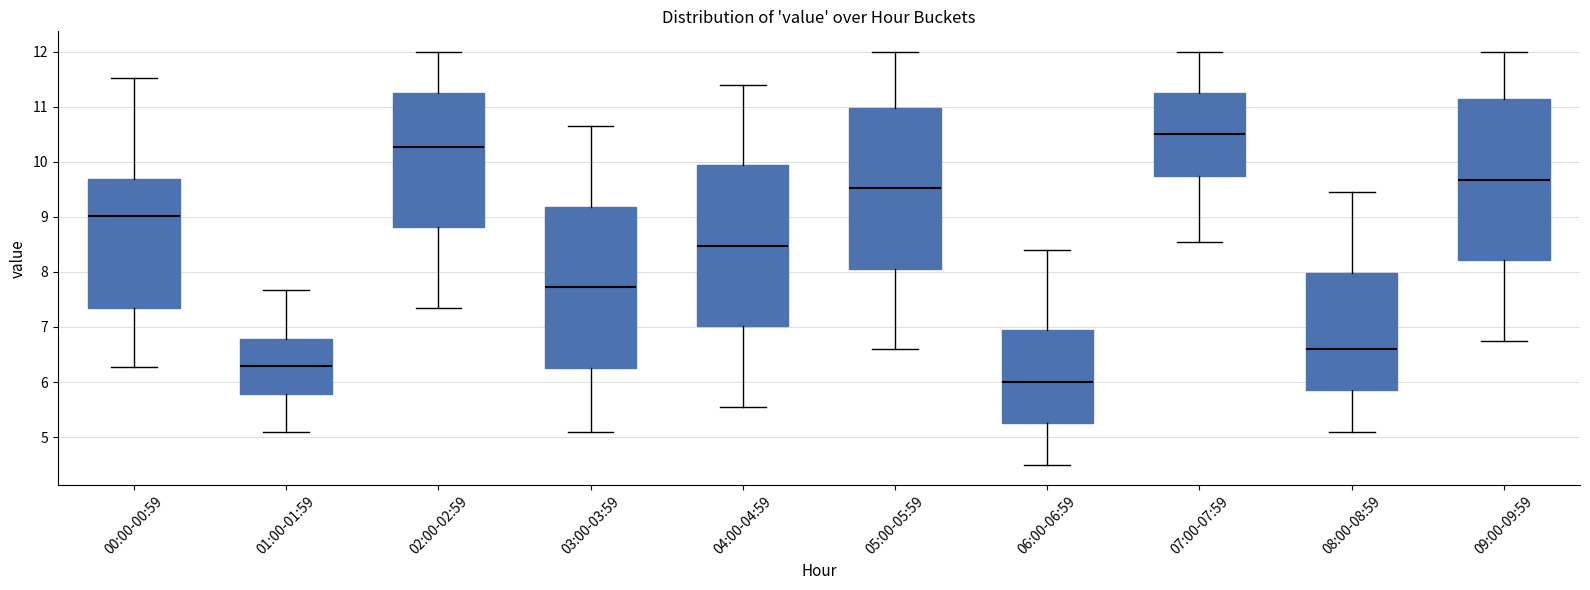

Reading left to right, read every box against the y-axis: the position of its median line, the range the box covers, and the ends of its whiskers. The values are not printed on the chart, so give them approximately, as read against the axis.

00:00-00:59: median 9.0, box 7.3 to 9.7, whiskers 6.3 to 11.5
01:00-01:59: median 6.3, box 5.8 to 6.8, whiskers 5.1 to 7.7
02:00-02:59: median 10.3, box 8.8 to 11.3, whiskers 7.4 to 12.0
03:00-03:59: median 7.7, box 6.3 to 9.2, whiskers 5.1 to 10.7
04:00-04:59: median 8.5, box 7.0 to 9.9, whiskers 5.6 to 11.4
05:00-05:59: median 9.5, box 8.1 to 11.0, whiskers 6.6 to 12.0
06:00-06:59: median 6.0, box 5.3 to 6.9, whiskers 4.5 to 8.4
07:00-07:59: median 10.5, box 9.8 to 11.3, whiskers 8.6 to 12.0
08:00-08:59: median 6.6, box 5.9 to 8.0, whiskers 5.1 to 9.5
09:00-09:59: median 9.7, box 8.2 to 11.1, whiskers 6.8 to 12.0